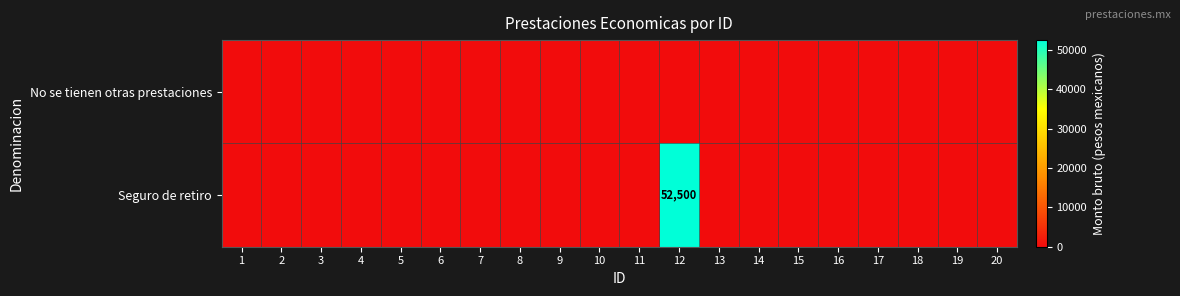

The value of Seguro de retiro at 19 is -32521. True or false?

False